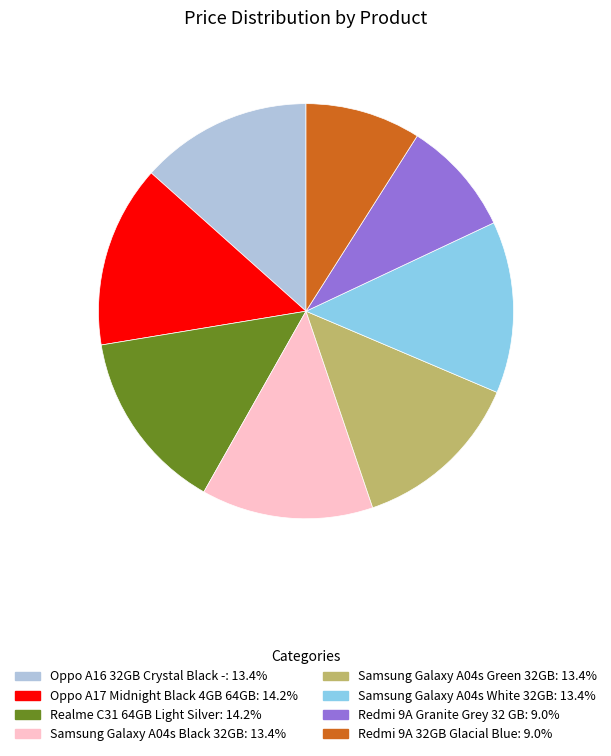

Is there a majority slice in this chart?

No